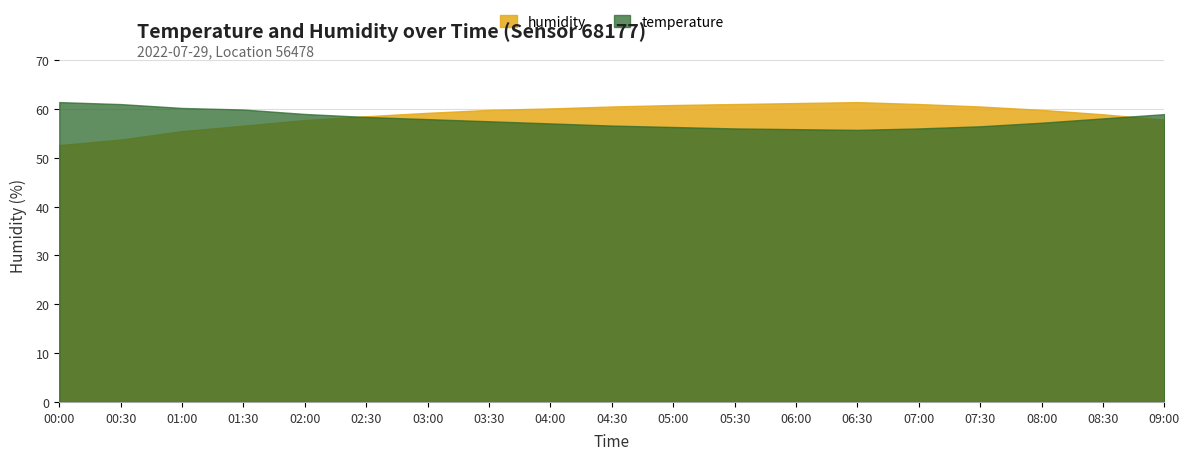

How many lines are shown in the chart?

2